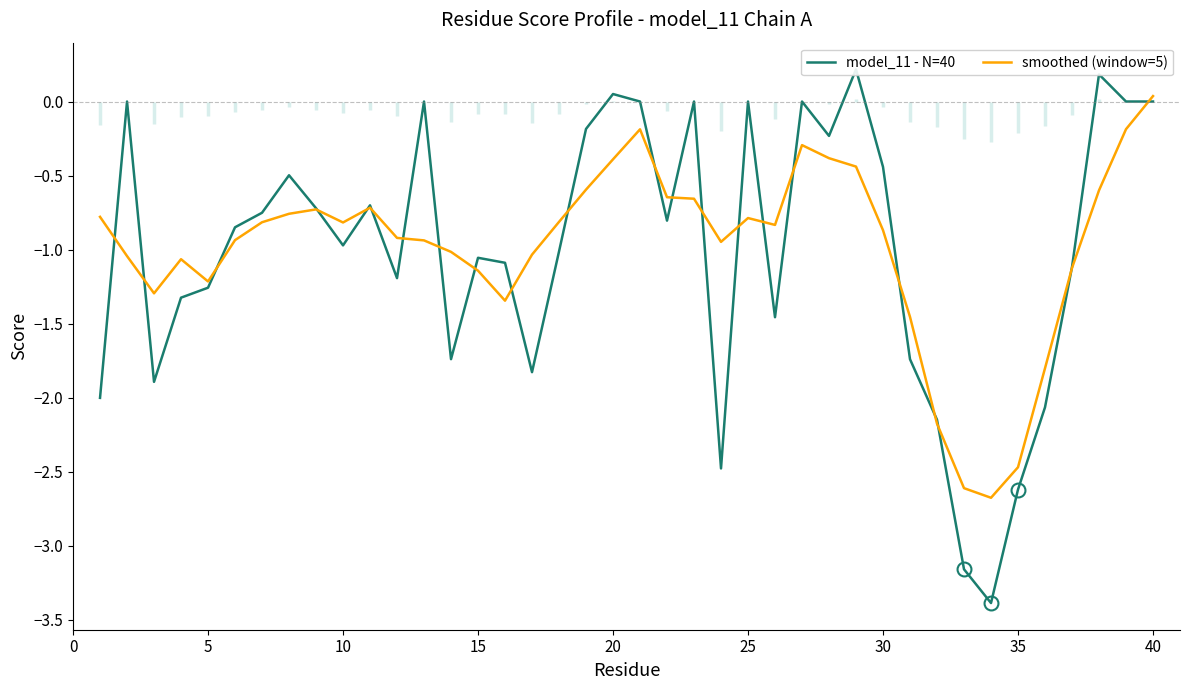

At which label does smoothed (window=5) reach its peak?

40